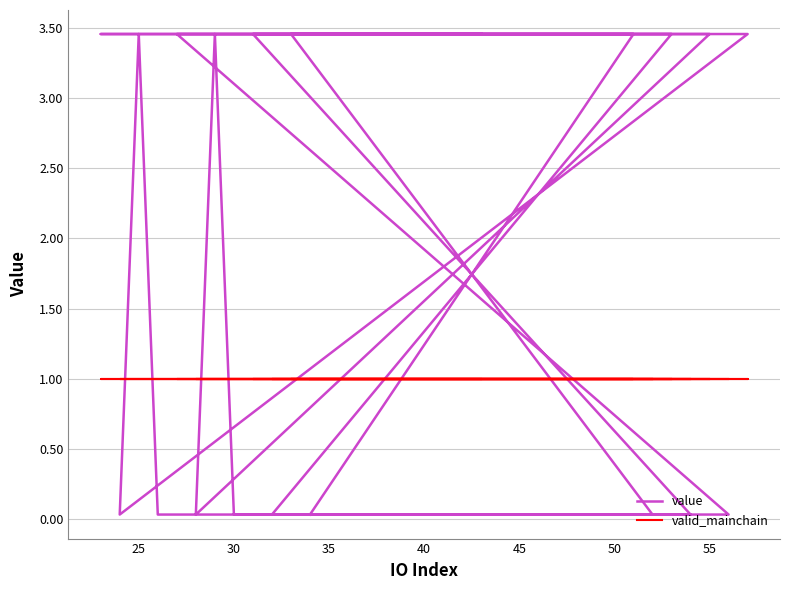

Is it true that valid_mainchain equals 1.5 at 20?

False